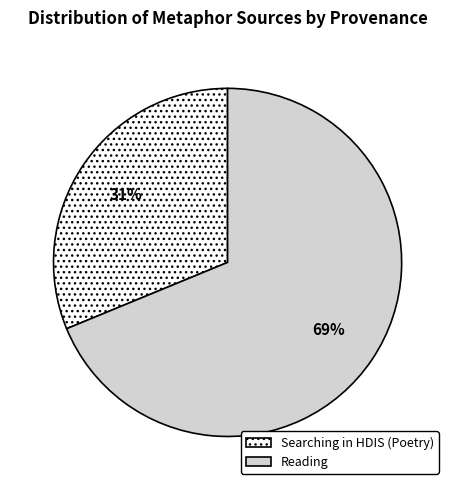

Is there any slice that represents more than half of the pie?

Yes